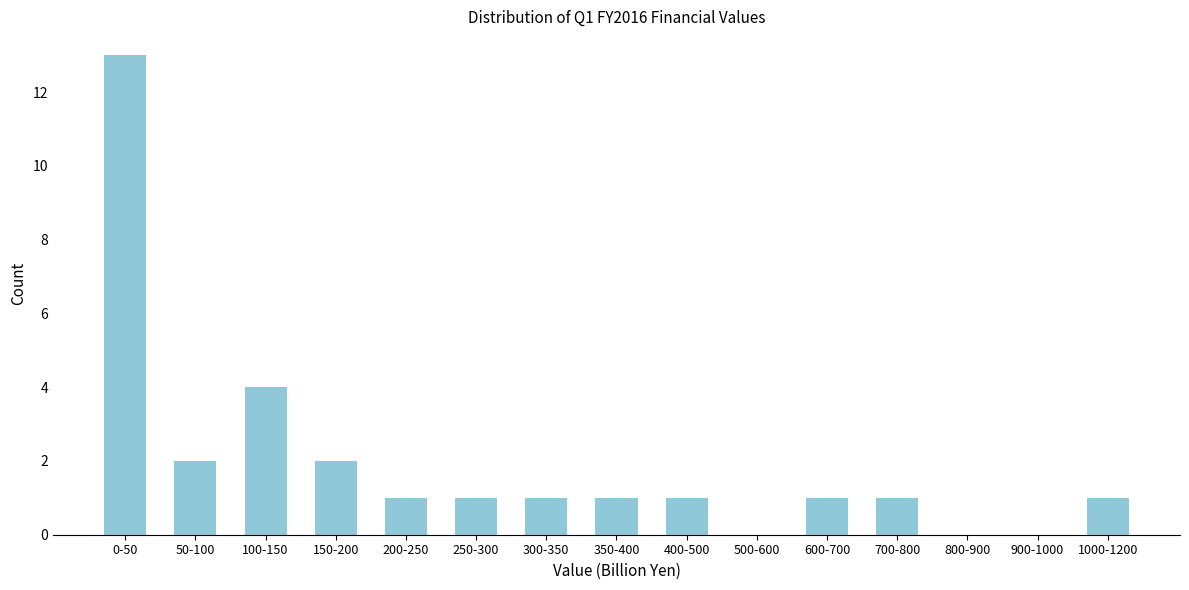

Reading left to right, transcribe all the data shown in this chart.

0-50=13	50-100=2	100-150=4	150-200=2	200-250=1	250-300=1	300-350=1	350-400=1	400-500=1	500-600=0	600-700=1	700-800=1	800-900=0	900-1000=0	1000-1200=1